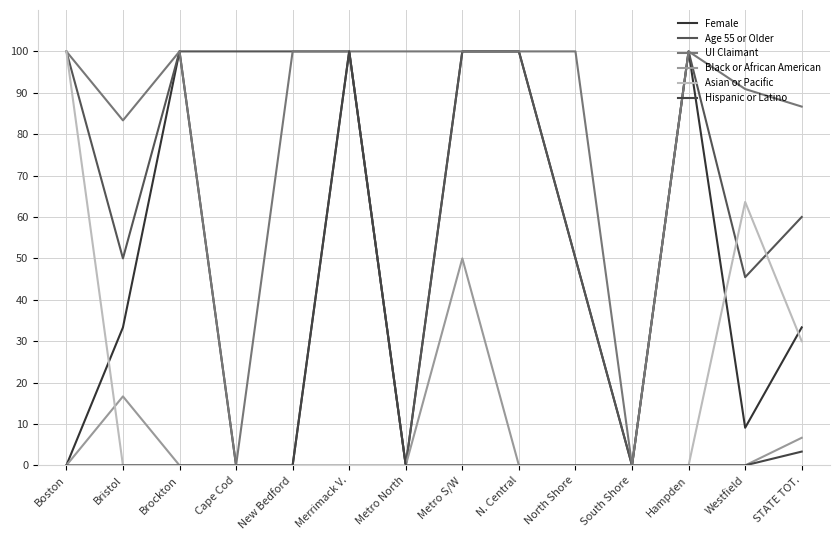

What value does the Age 55 or Older series have at Cape Cod?

100.0